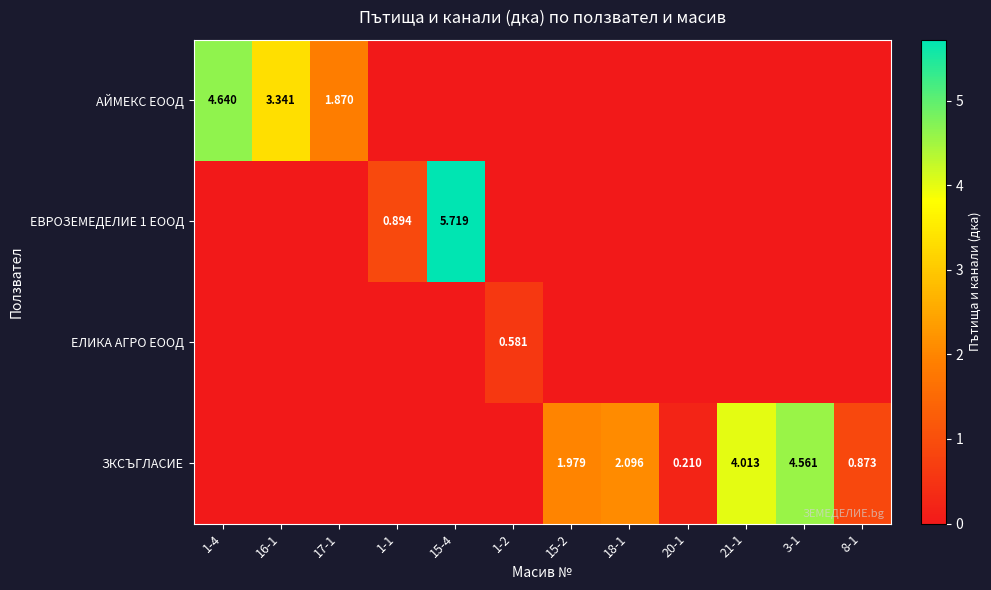

Rank the series at 8-1 from highest to lowest value.

row_3, row_0, row_1, row_2